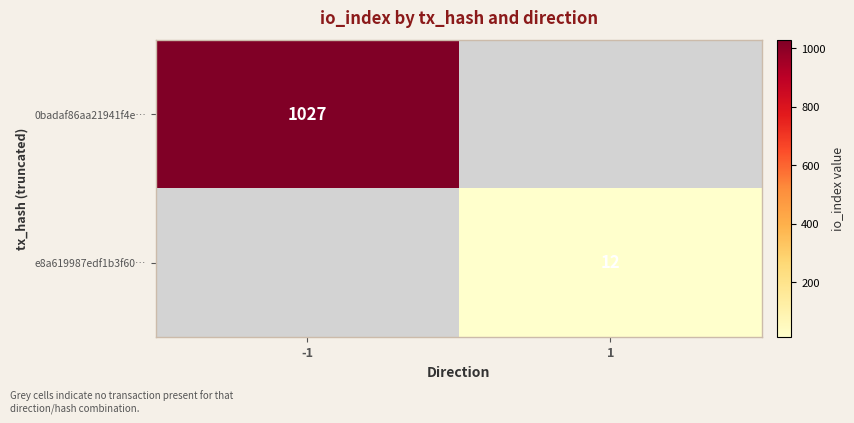

Is it true that e8a619987edf1b3f60… equals 17 at 1?

False